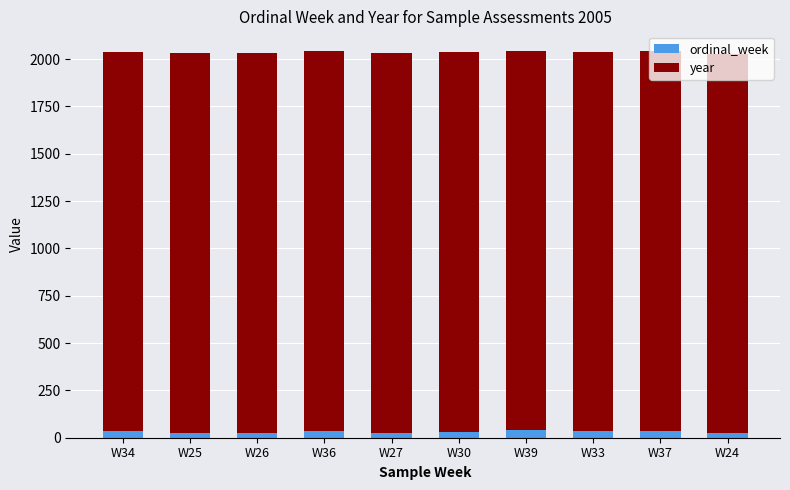

What is the average value of the ordinal_week series?

31